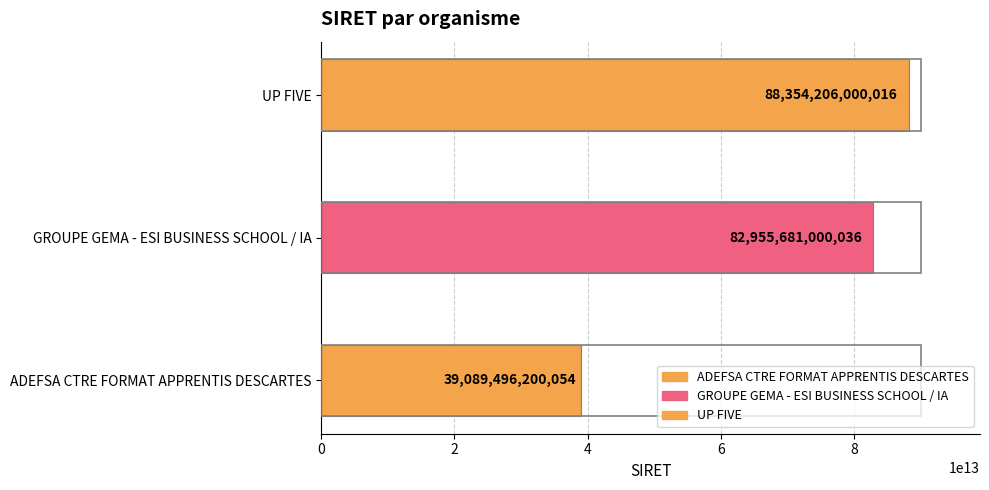

At which label does the data first exceed 82955681000036?

UP FIVE